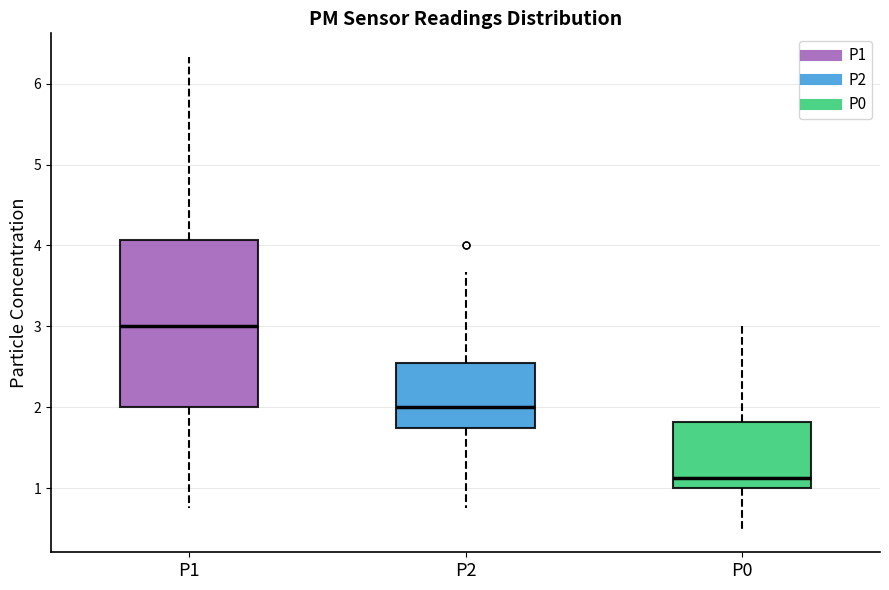

Which box is the tallest, from its lower edge to its upper edge?

P1